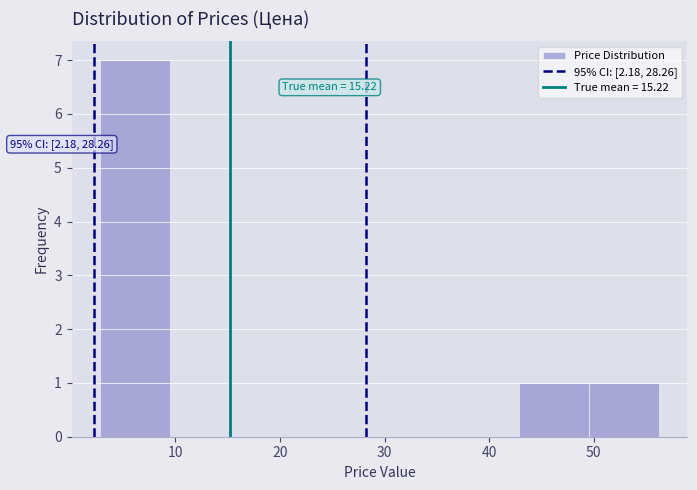

Over which range of the x-axis is the bar tallest?

3 to 9